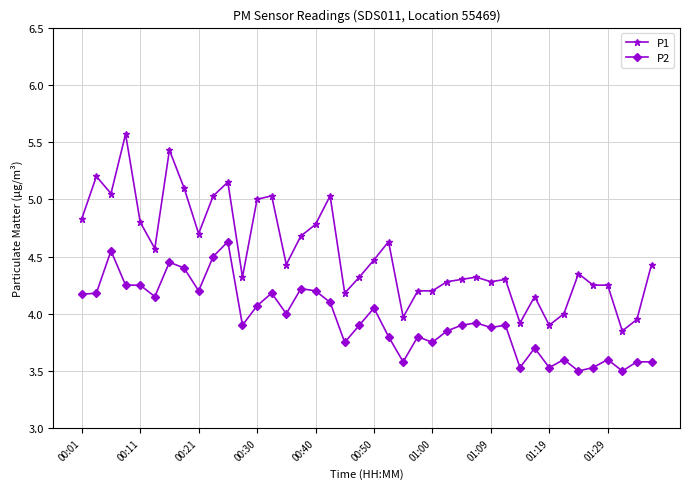

What is the minimum value shown in the chart?

3.5